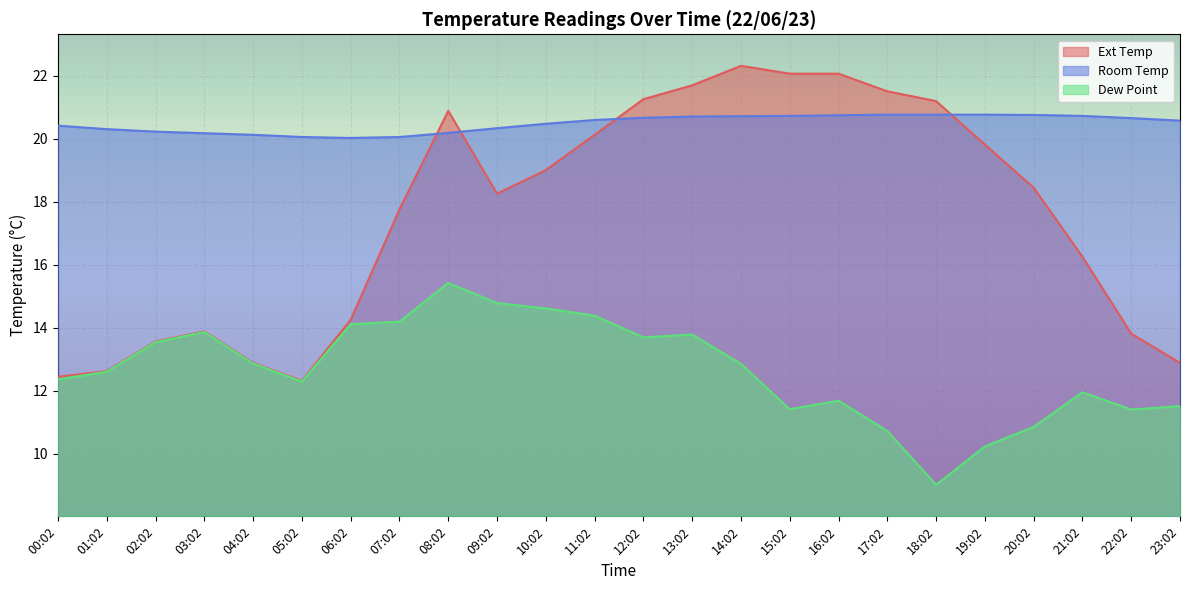

True or false: Ext Temp and Dew Point intersect in this chart.

False